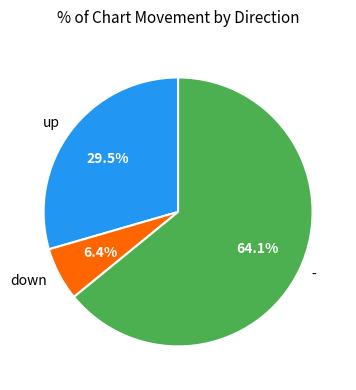

How many slices are in this pie chart?

3